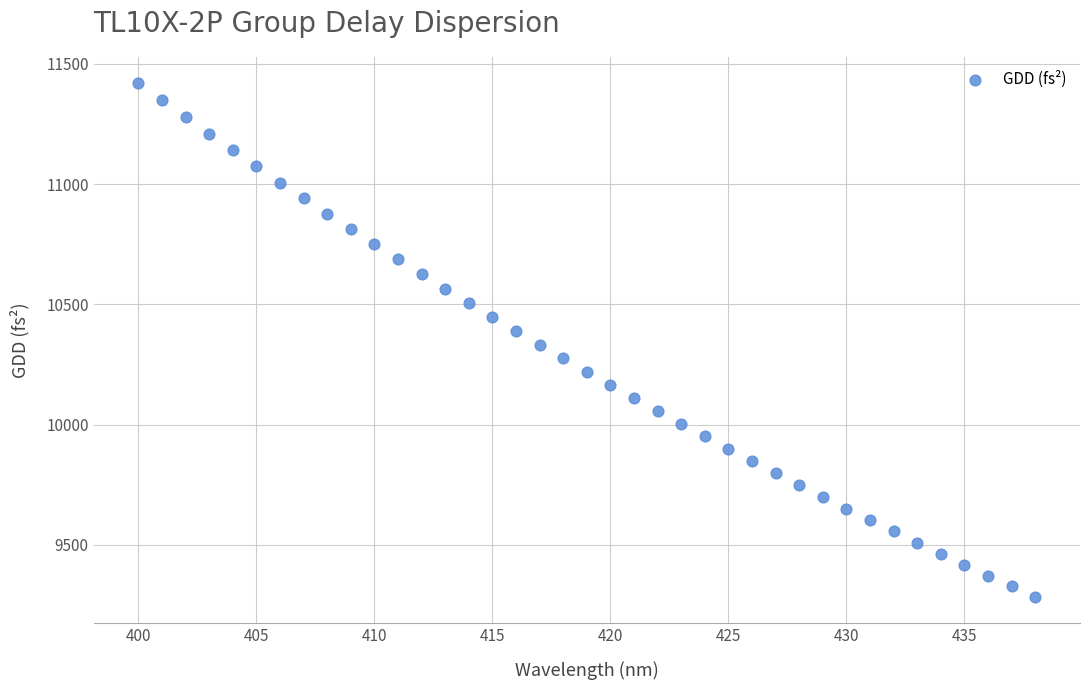

What is the range of X values (max minus min)?

38.0